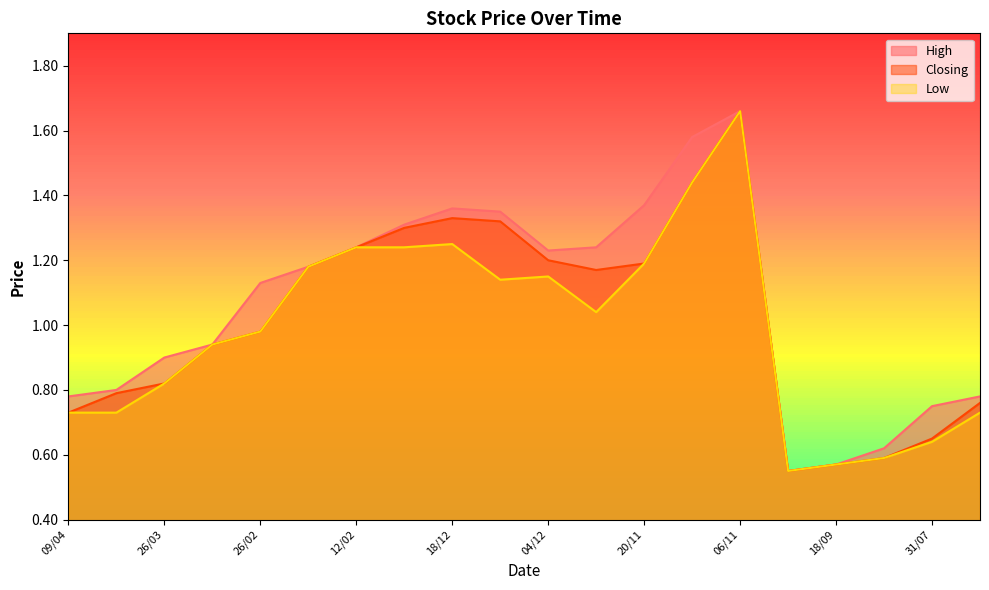

How many lines are shown in the chart?

3